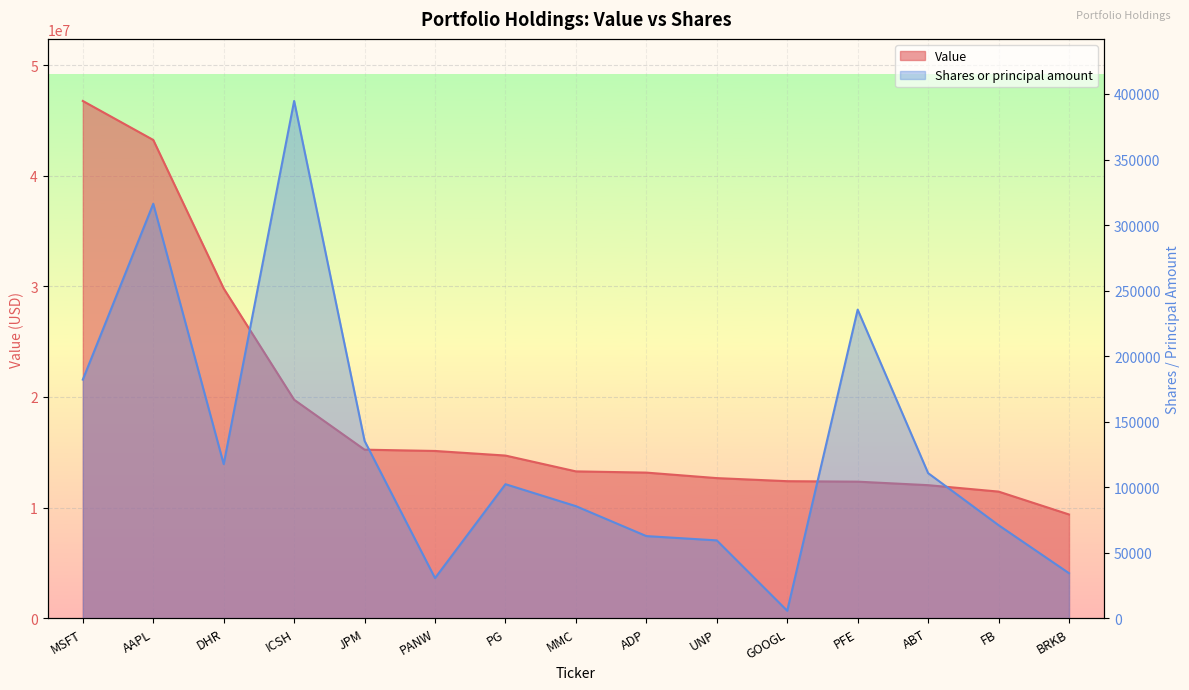

Is it true that Shares or principal amount equals 85501 at MMC?

True